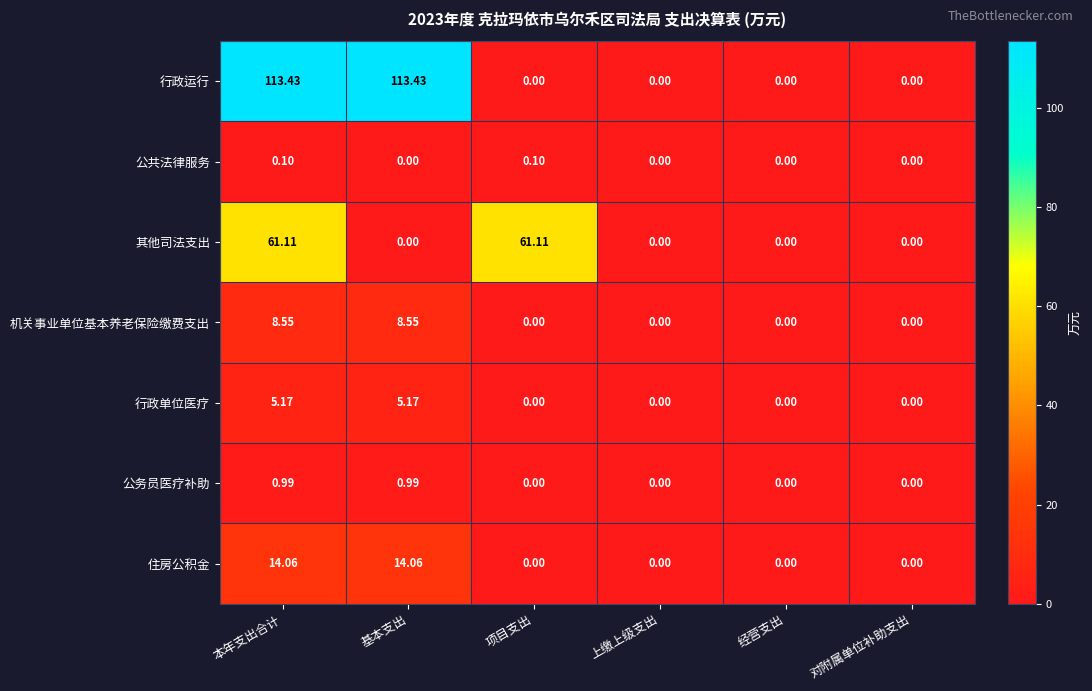

What is the total value across all series at 基本支出?

142.2